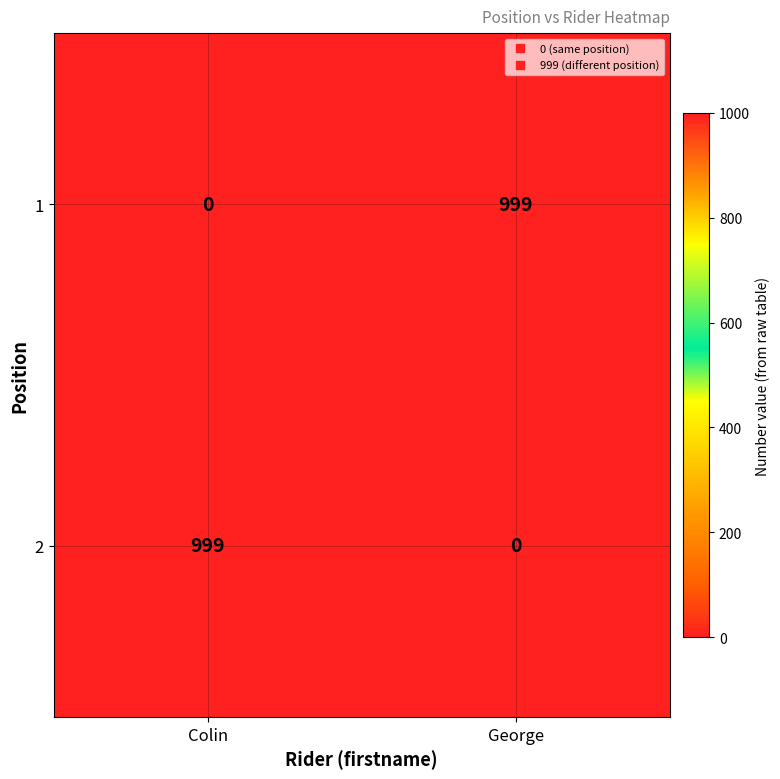

Reading left to right, extract all data points from this chart.

1: Colin=0	George=999
2: Colin=999	George=0